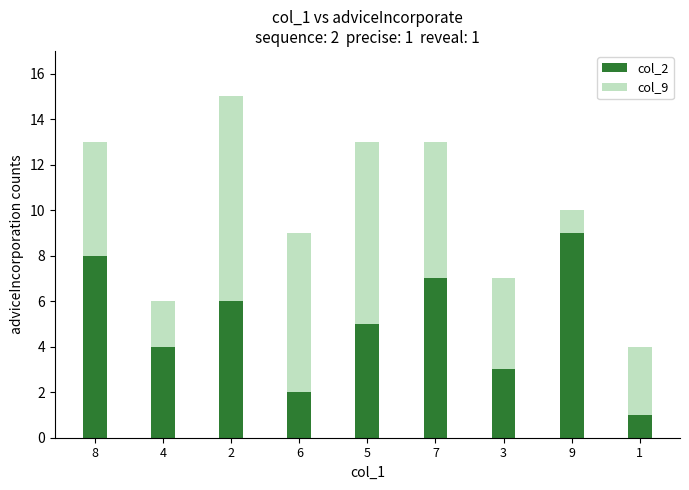

At which category is the sum across all series the highest?

2